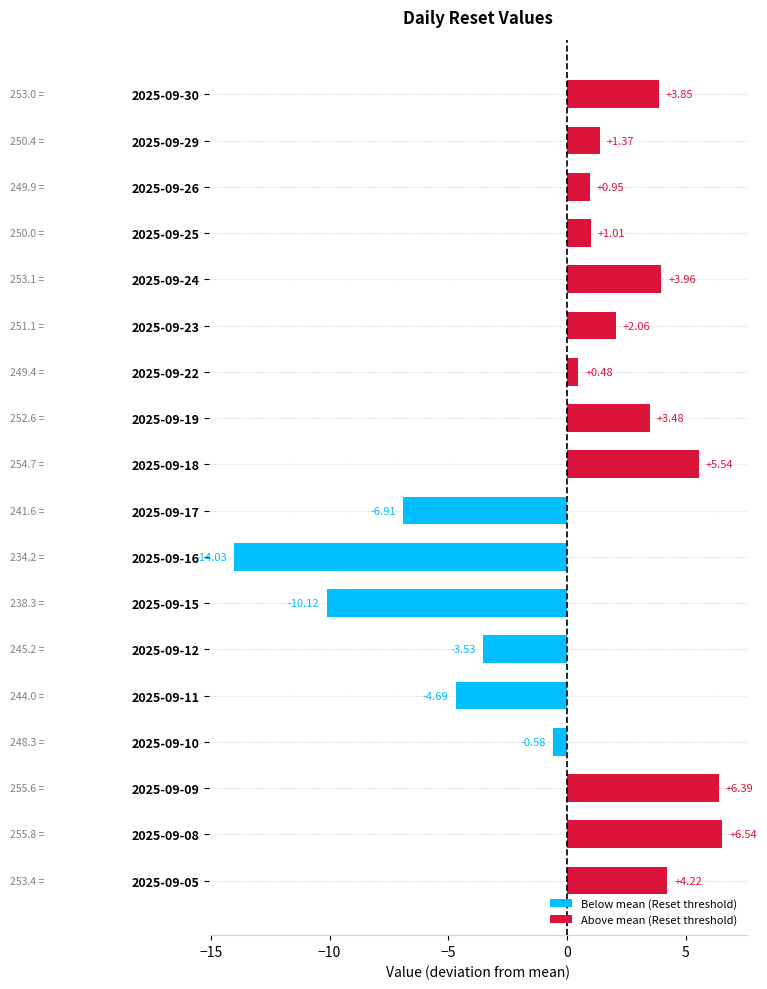

What is the difference between the maximum and minimum values?

20.6